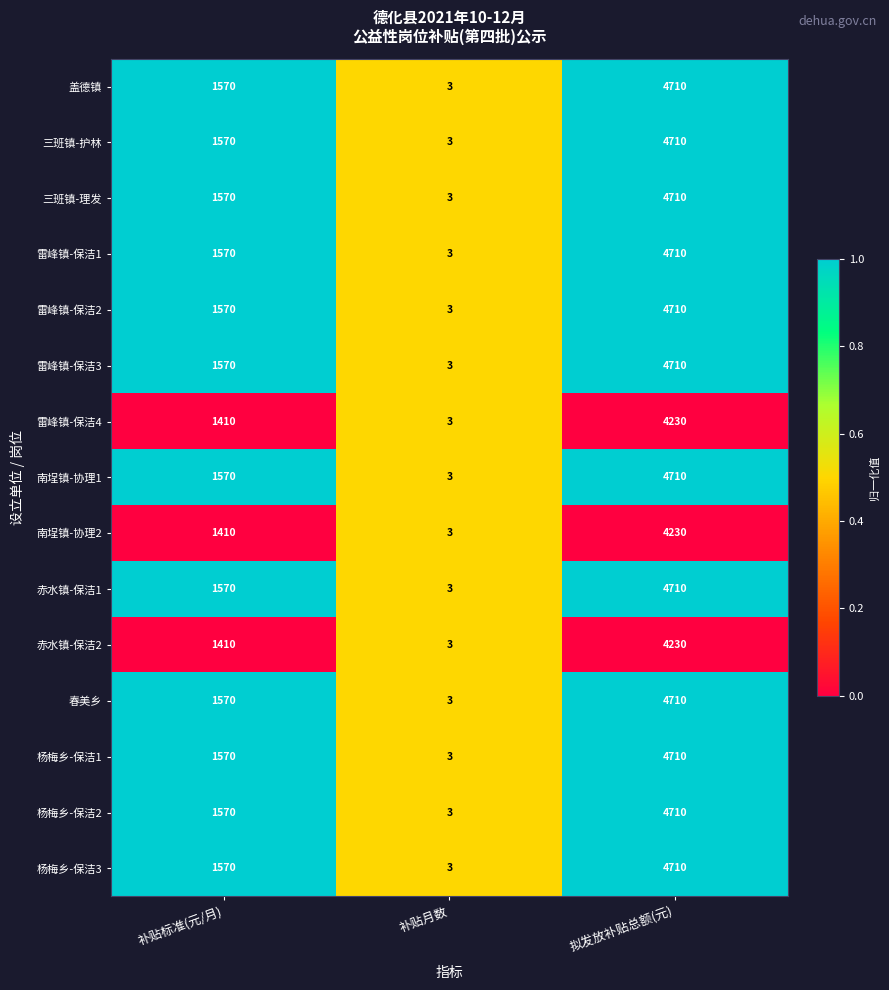

How many values in the 盖德镇 series are below 1570?

1